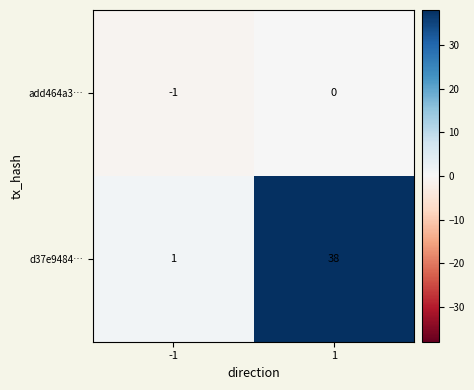

Reading right to left, what are all the values shown in this chart?

add464a3…: 1=0	-1=-1
d37e9484…: 1=38	-1=1